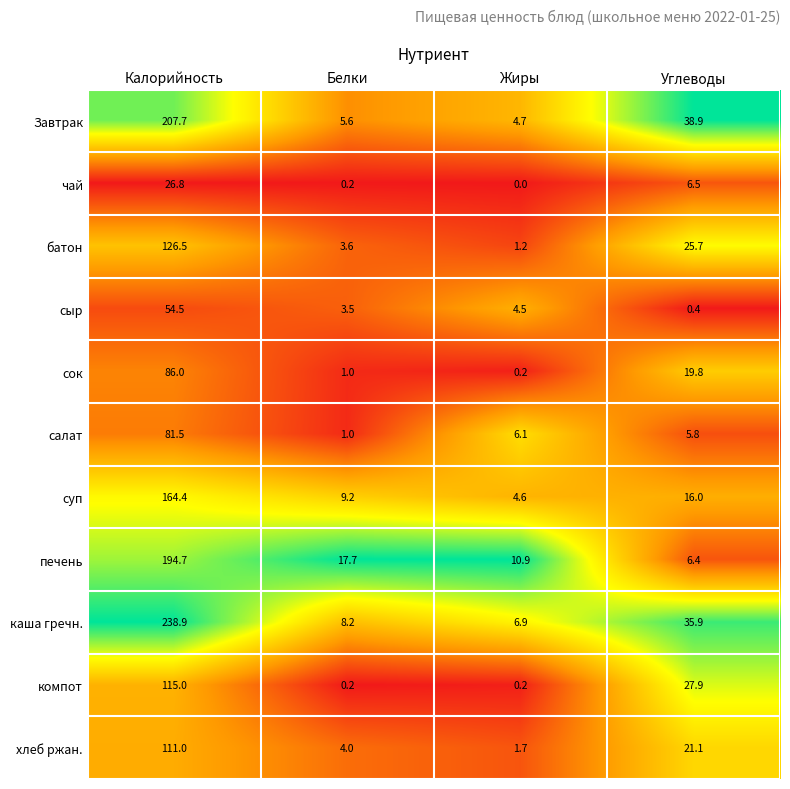

Rank the categories by сок value from highest to lowest.

Калорийность, Углеводы, Белки, Жиры